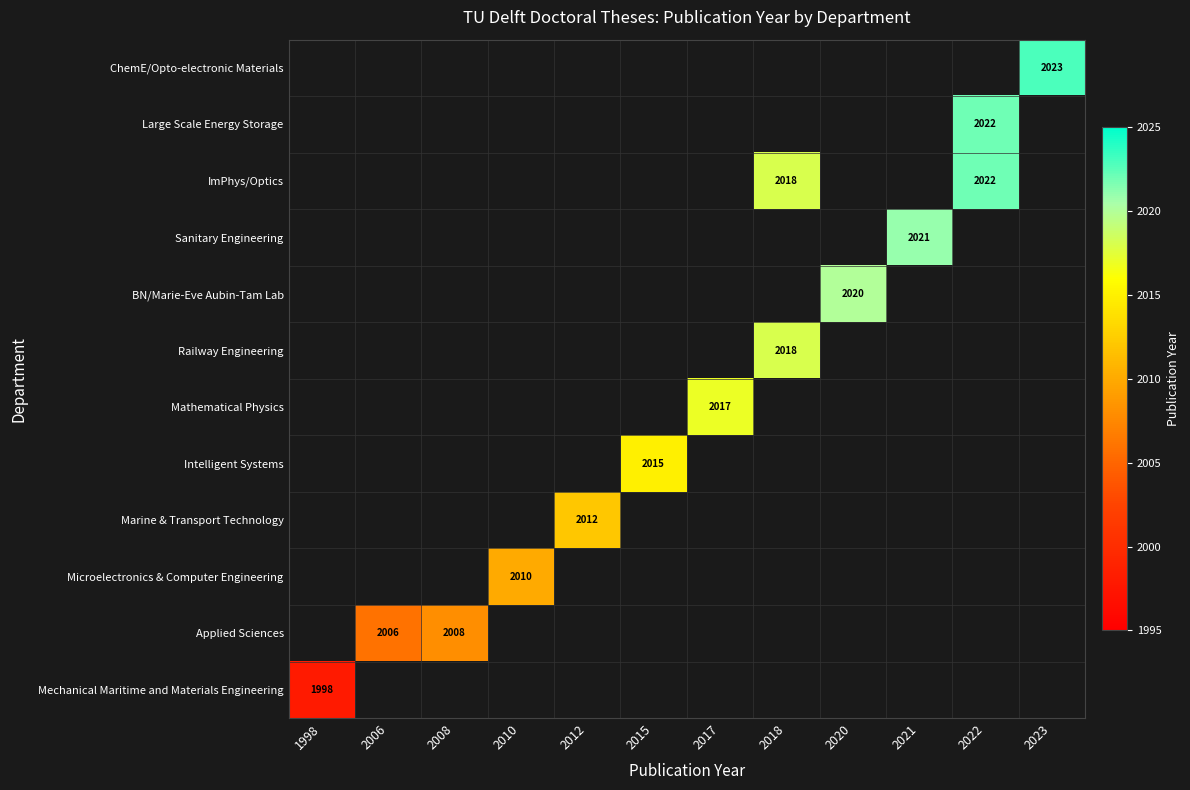

The ImPhys/Optics series shows 1364 at 2022. True or false?

False